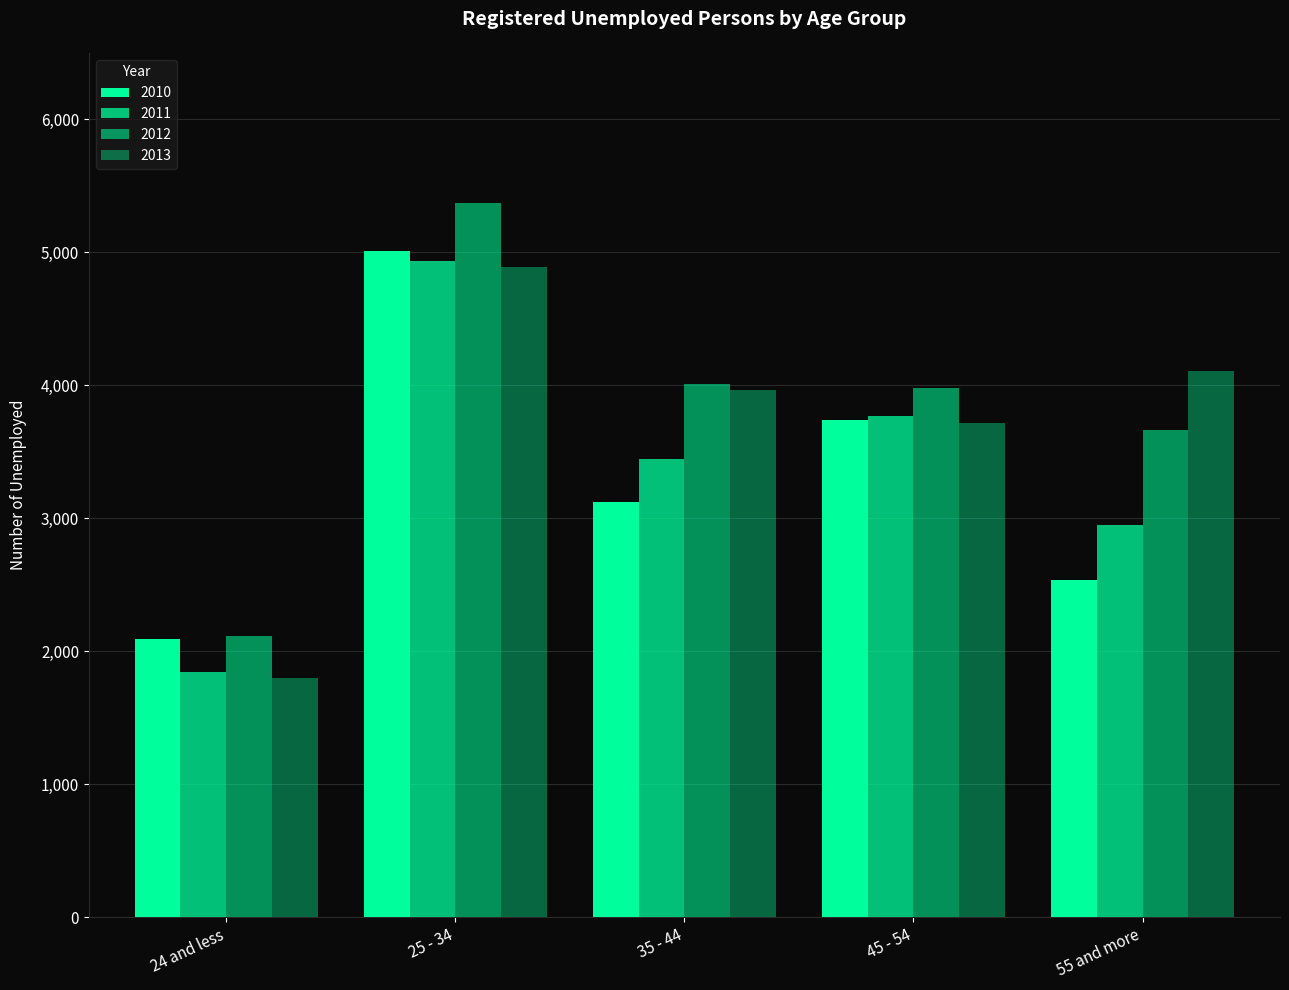

What is the sum of the 2013 values at 35 - 44 and 55 and more?

8072